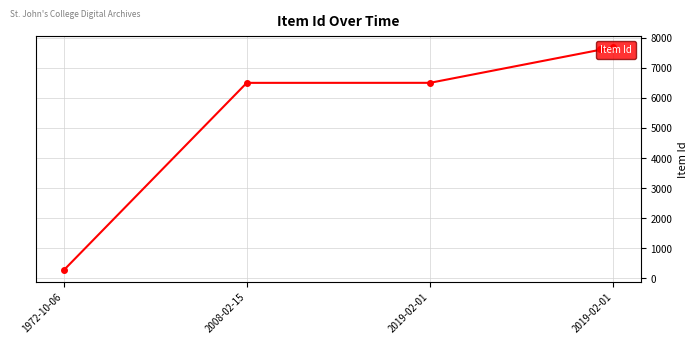

What is the label of the 1st point from the left?

1972-10-06